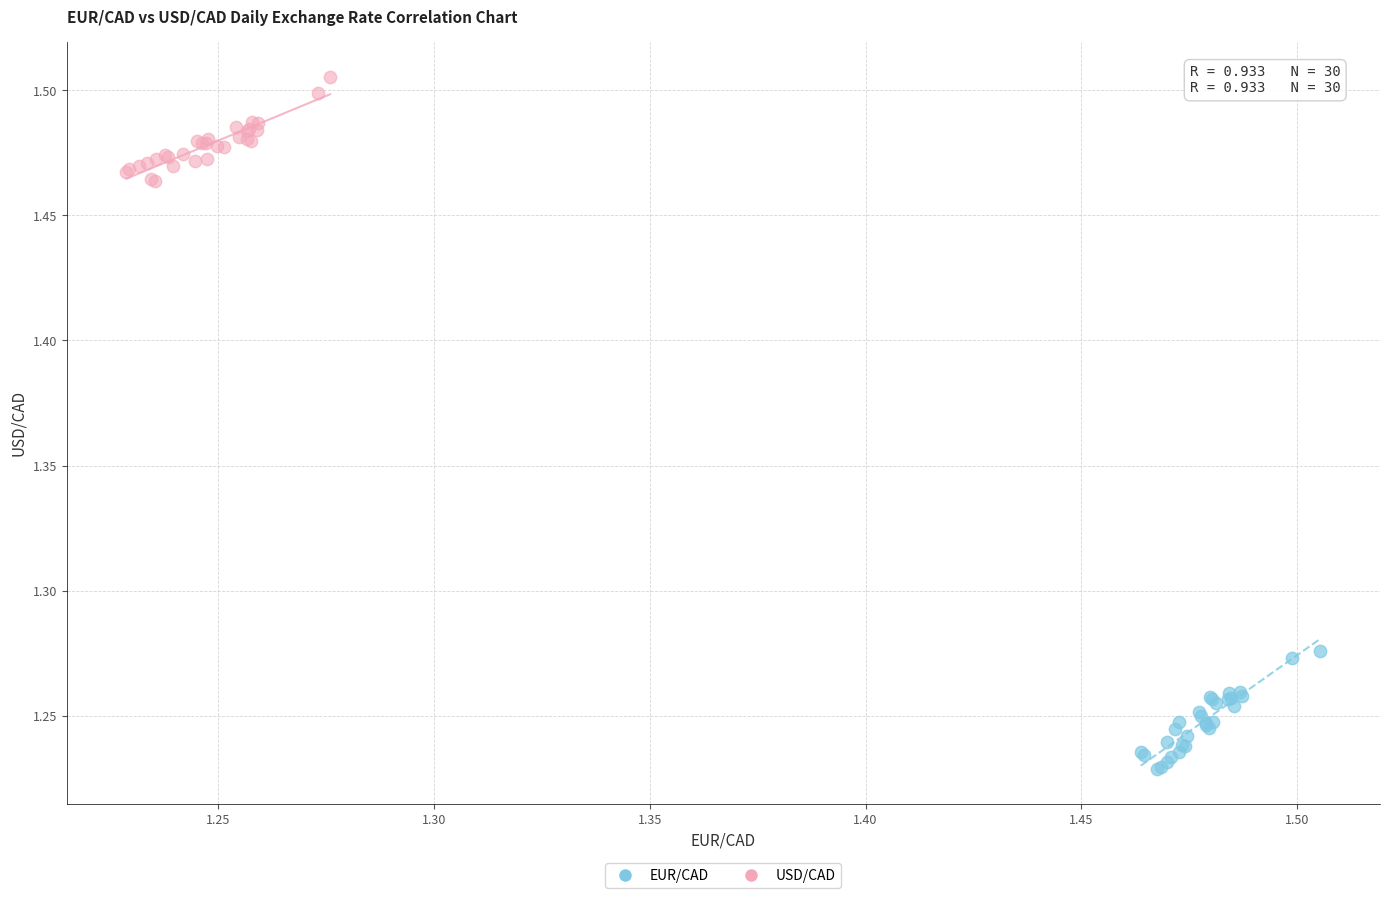

Which series has the largest Y range (max minus min)?

EUR/CAD